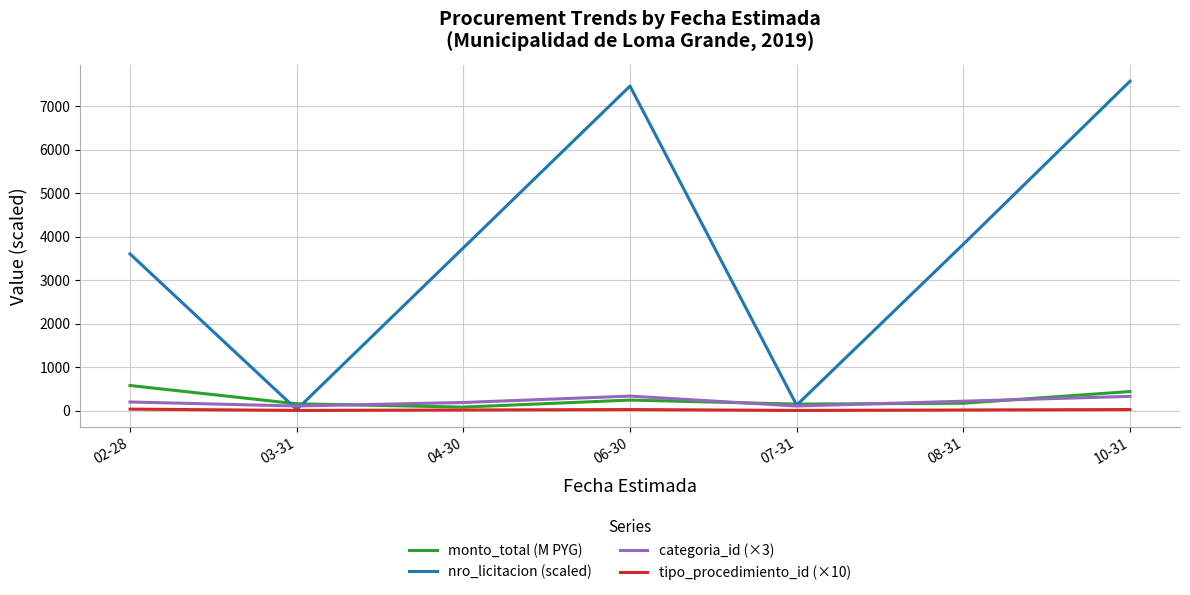

Does the chart have visible grid lines?

Yes